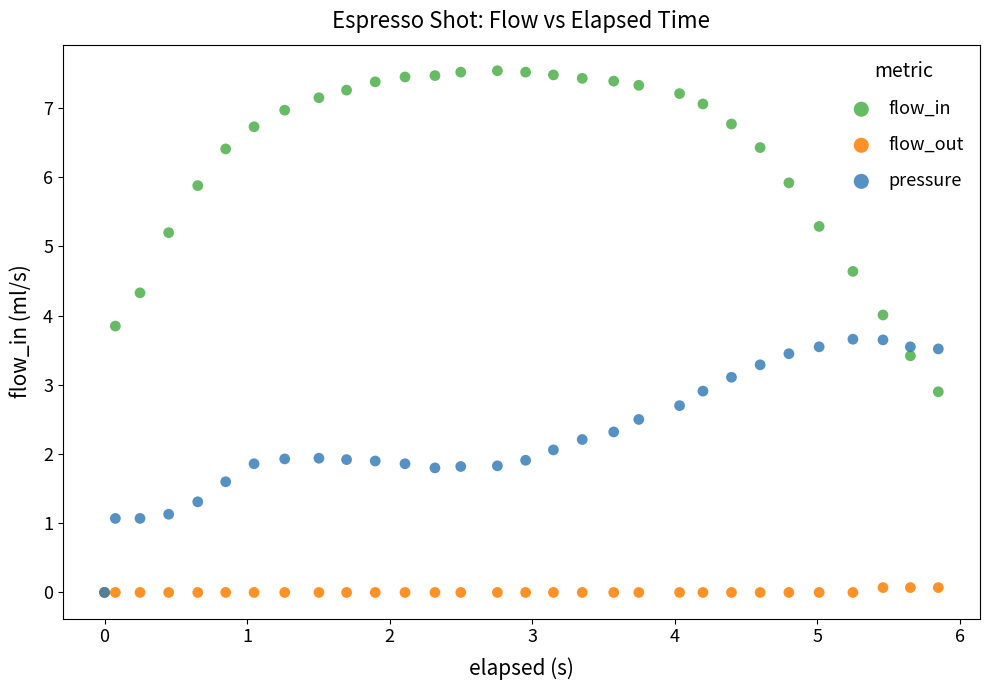

What are all the series names shown in the legend?

flow_in, flow_out, pressure